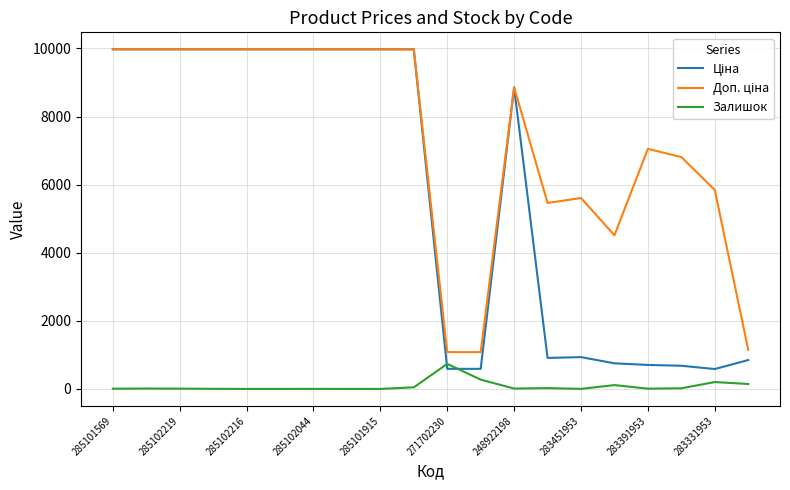

What is the maximum value shown in the chart?

9975.0